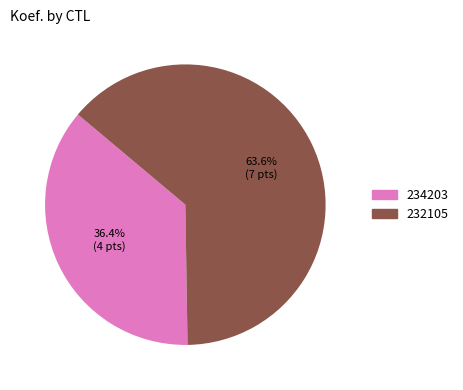

Is it true that 232105 is 58% of the pie?

False